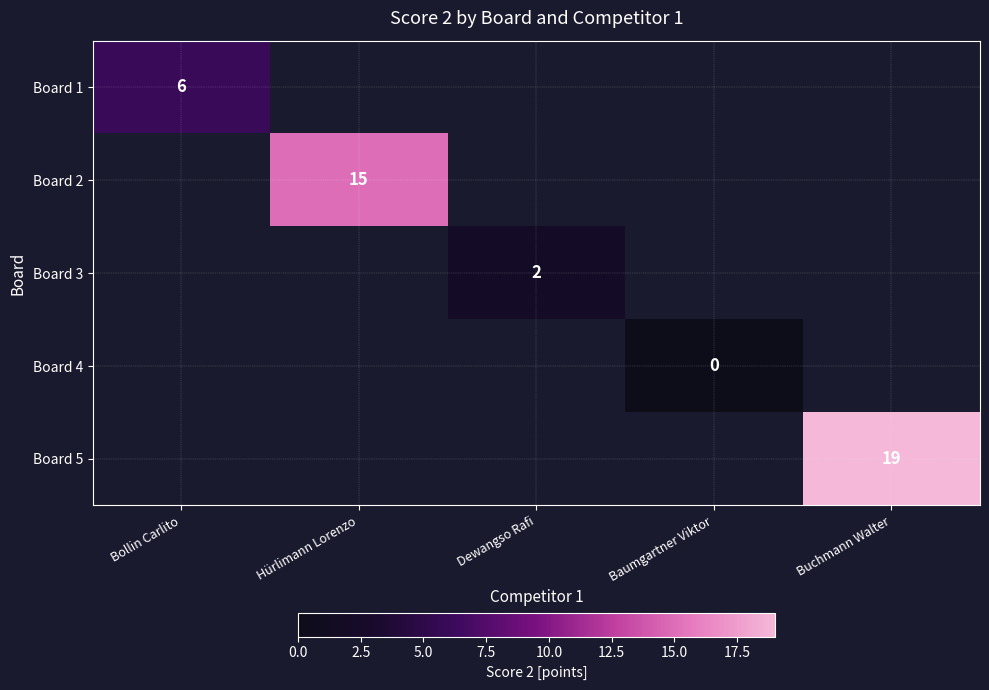

Is it true that Board 5 equals 5 at Buchmann Walter?

False